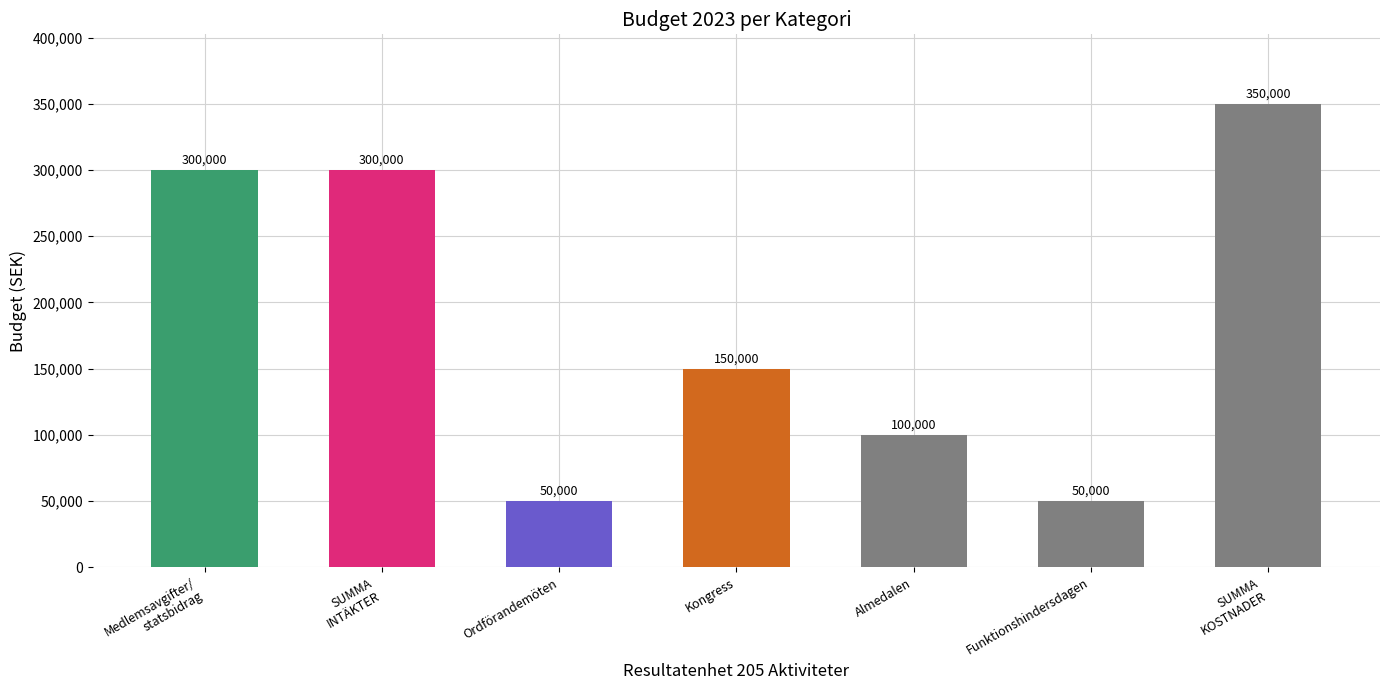

What is the value of the 2nd bar from the left?

300000